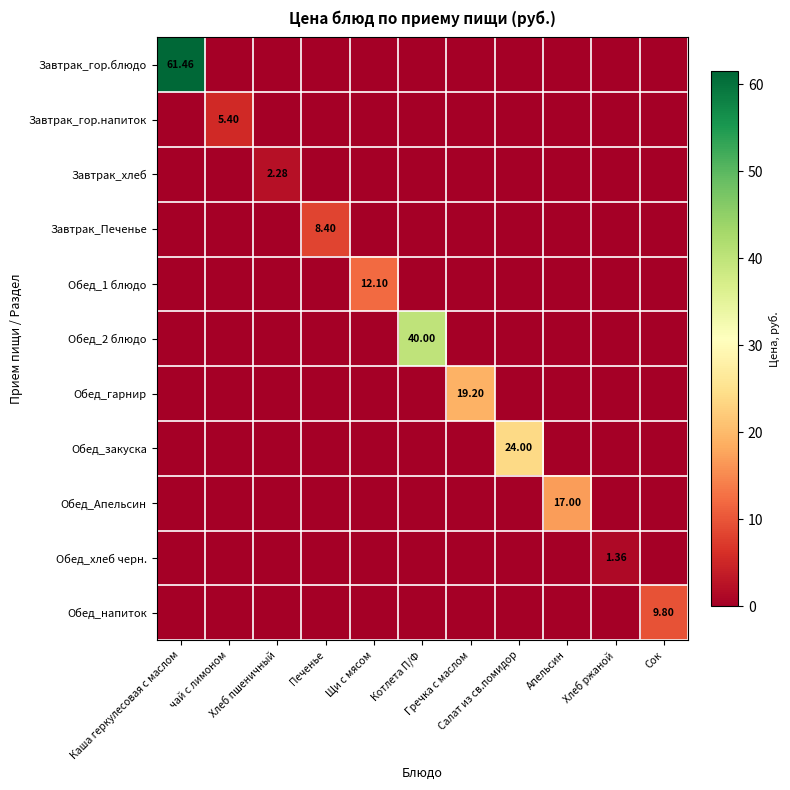

What is the difference between the highest and lowest values at Гречка с маслом?

19.2